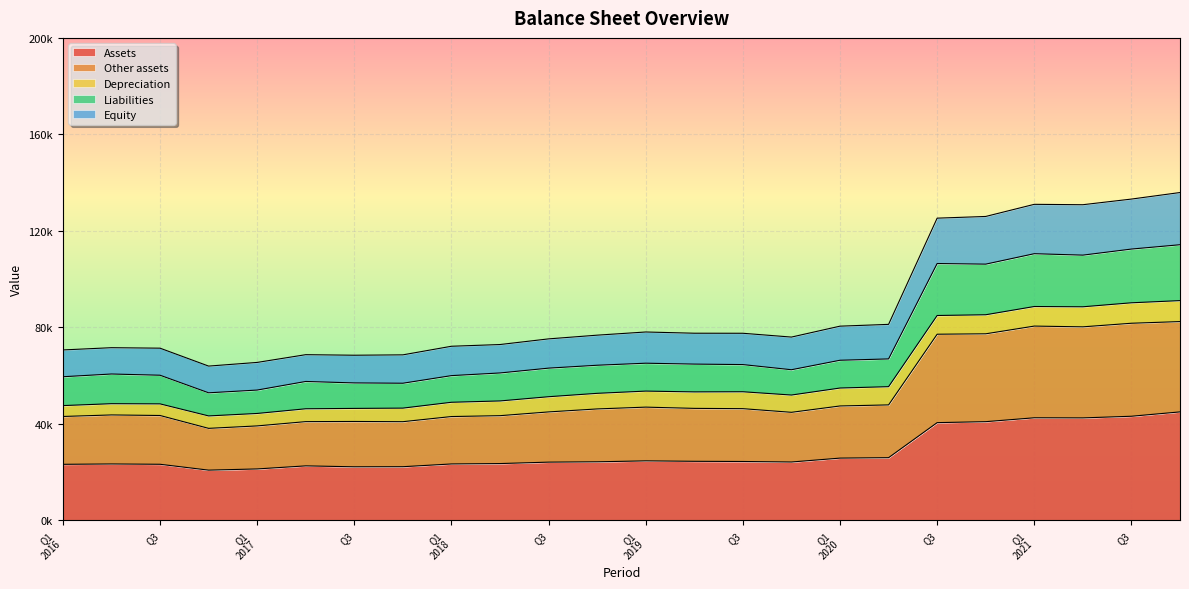

True or false: Equity and Other assets cross at least once.

False